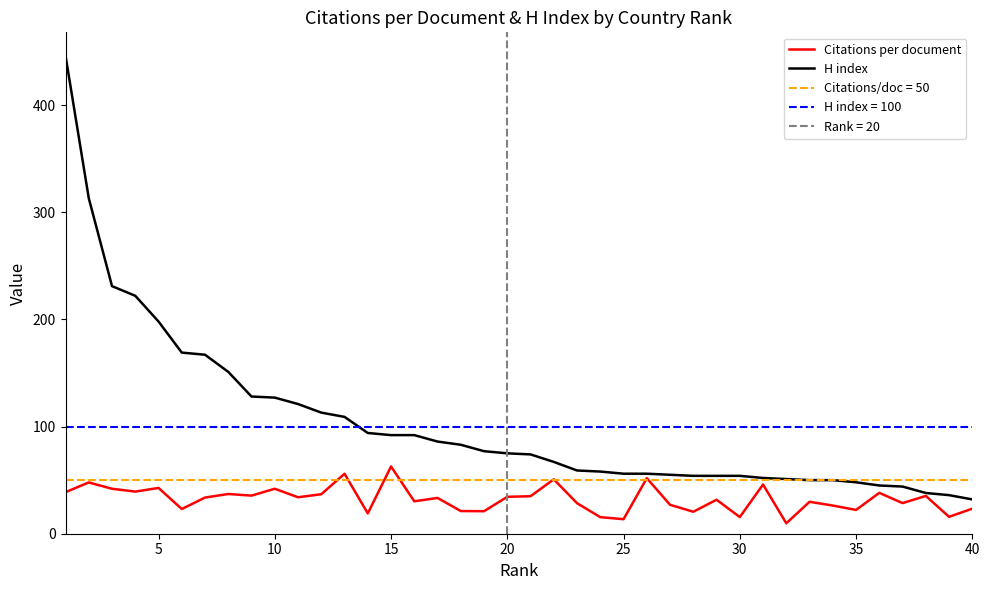

Is it true that H index equals 21.8 at 35?

False